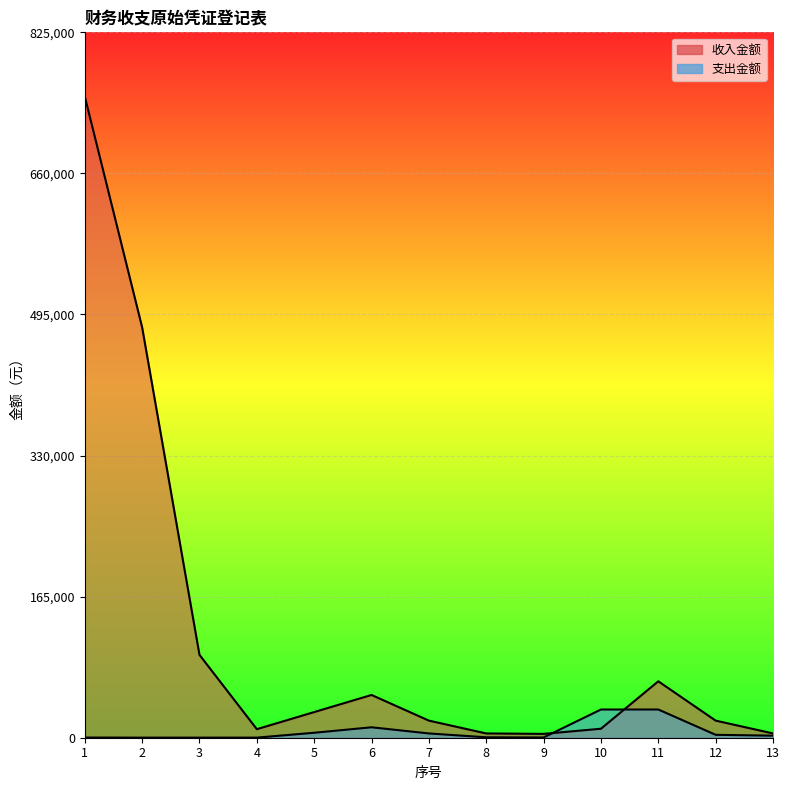

What is the maximum value shown in the chart?

750000